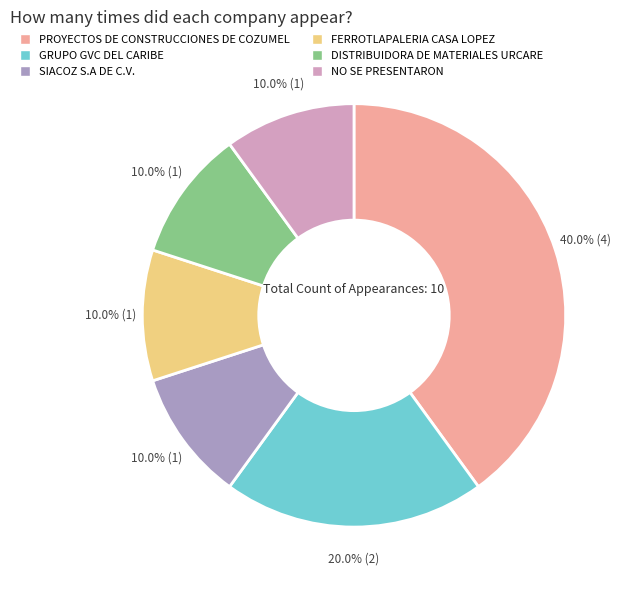

How much of the chart is everything except GRUPO GVC DEL CARIBE?

80.0%